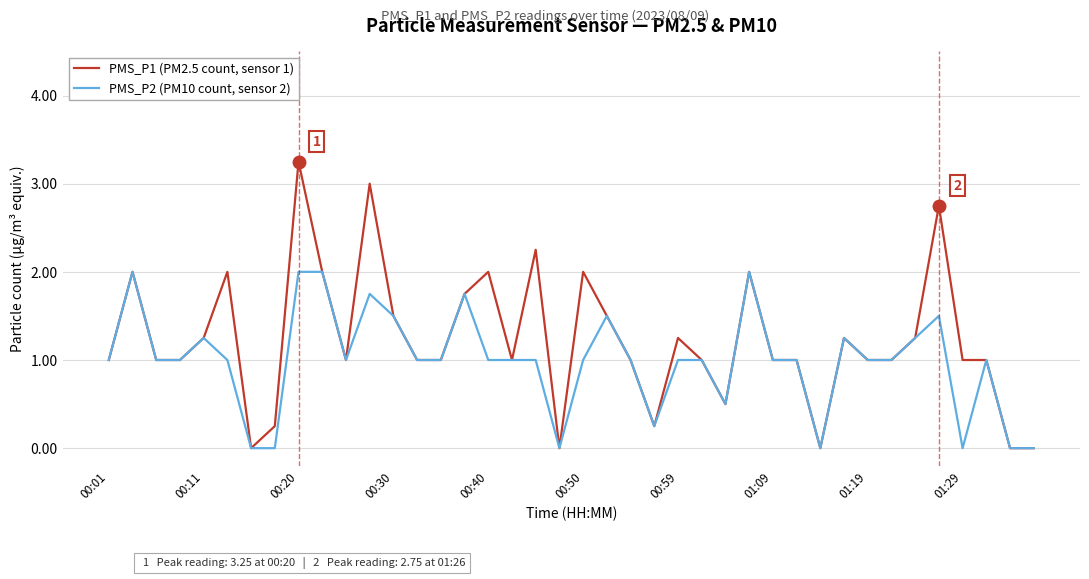

Which series has the largest total across all categories?

PMS_P1 (PM2.5 count, sensor 1)